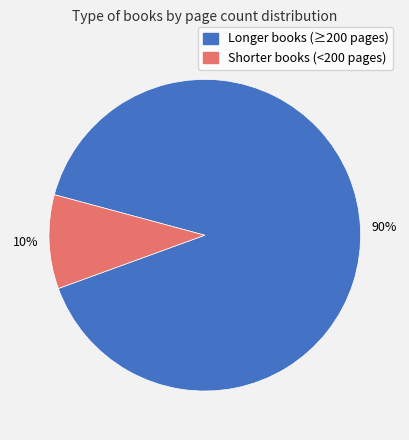

To the nearest percent, what is the average slice percentage?

50%